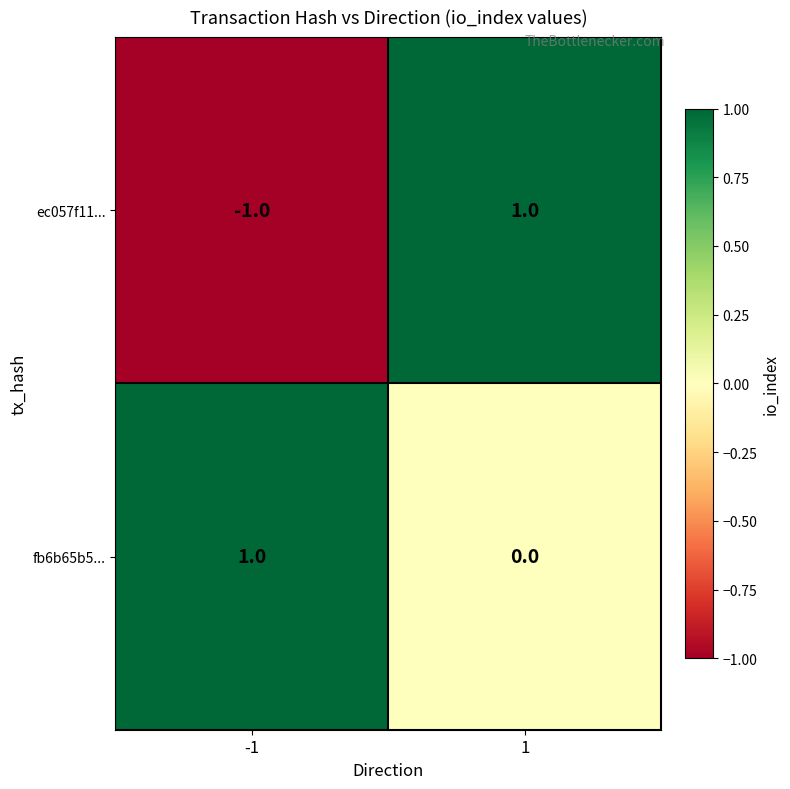

Is the value of fb6b65b5... at 1 greater than the value of ec057f11... at -1?

Yes